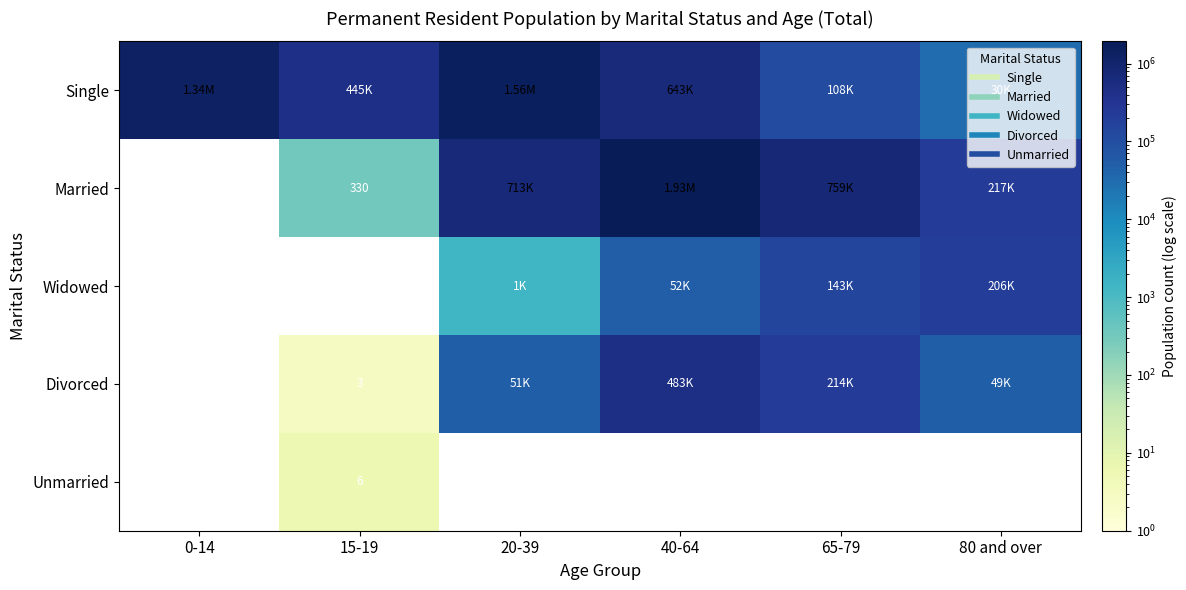

The Widowed series shows -101390 at 0-14. True or false?

False